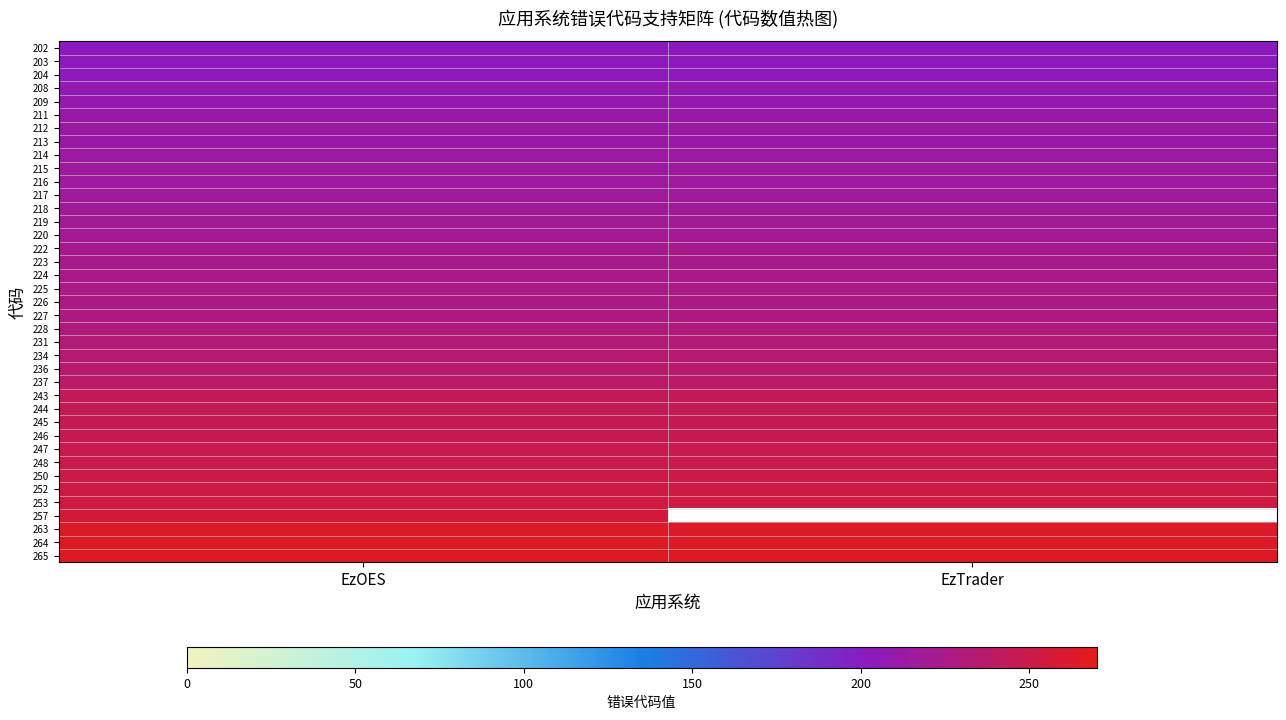

Rank the series by their maximum value, from lowest to highest.

202, 203, 204, 208, 209, 211, 212, 213, 214, 215, 216, 217, 218, 219, 220, 222, 223, 224, 225, 226, 227, 228, 231, 234, 236, 237, 243, 244, 245, 246, 247, 248, 250, 252, 253, 257, 263, 264, 265